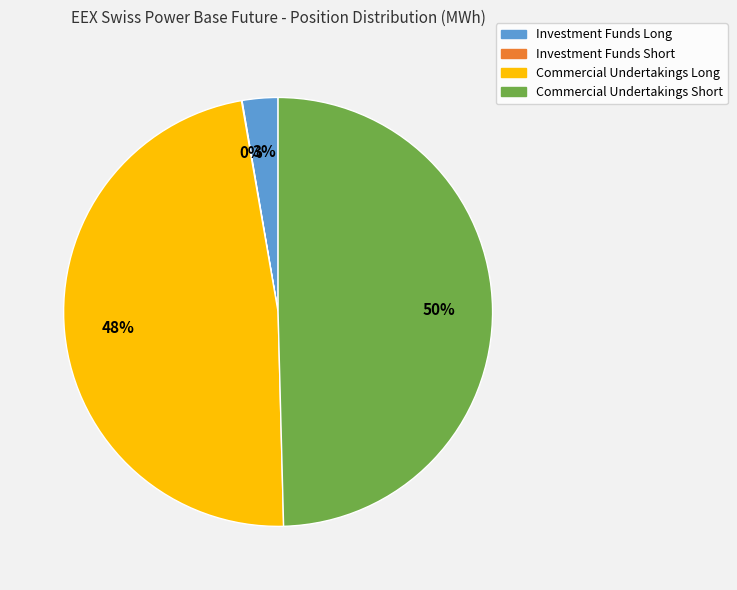

Which category has the biggest portion of the pie?

Commercial Undertakings Short